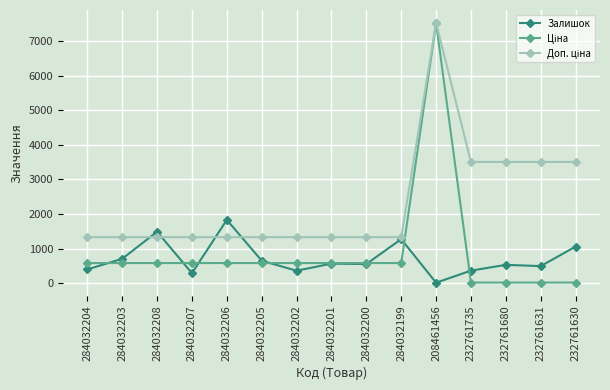

What is the value of the Залишок point at the 13th from the left?

528.0